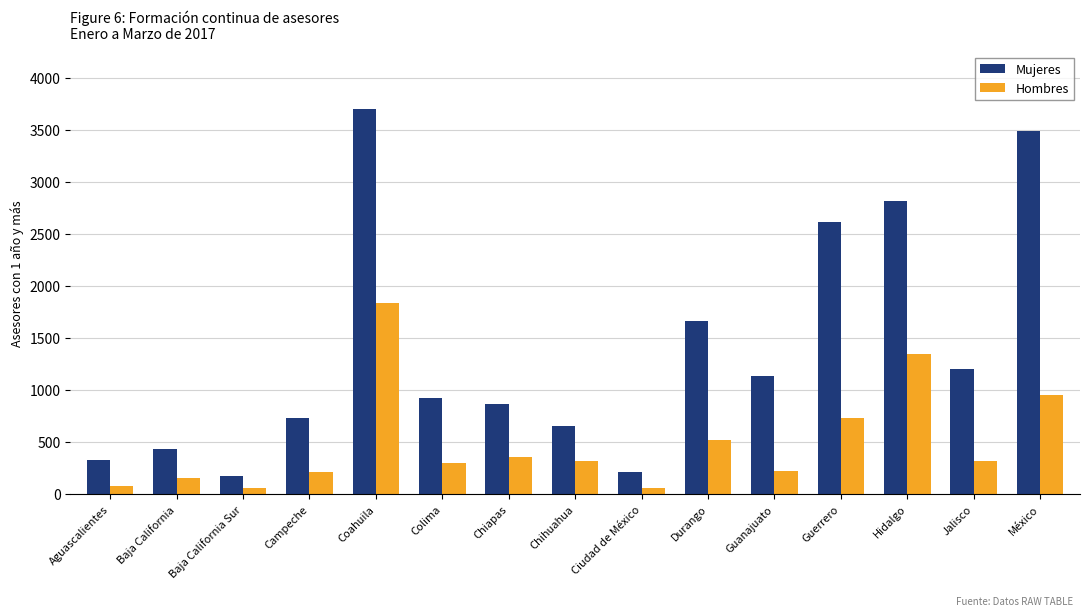

What is the difference between the second highest and minimum values in the Hombres series?

1294